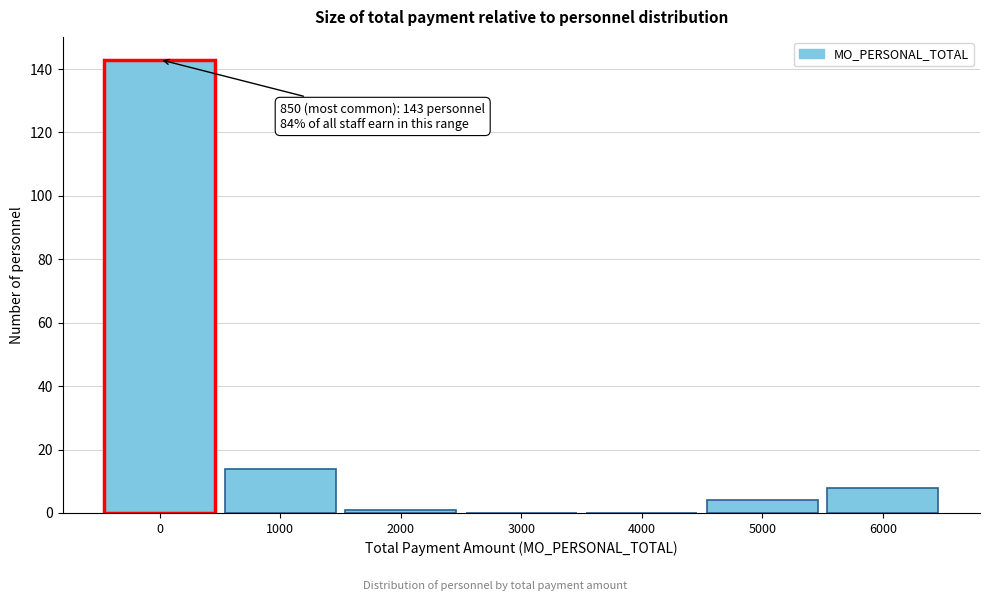

Reading right to left, extract all data points from this chart.

6000=8	5000=4	4000=0	3000=0	2000=1	1000=14	0=143